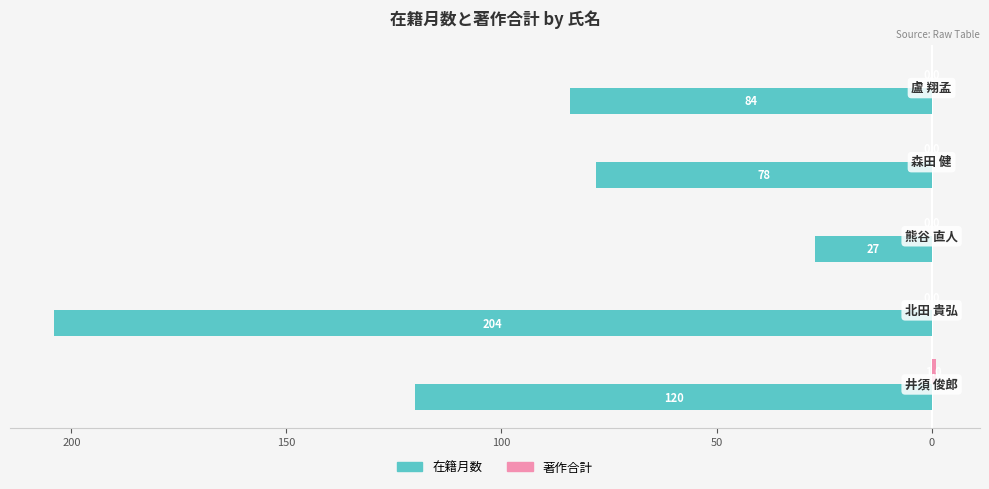

How many distinct data groups are displayed?

2